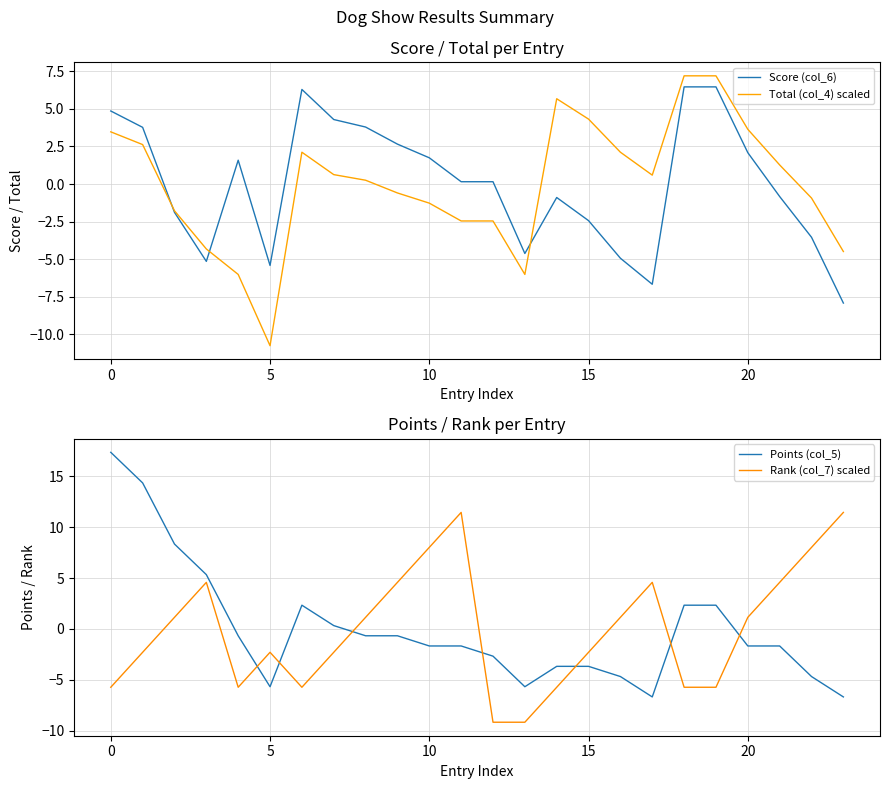

How many data points in Total (col_4) scaled are less than 0?

11